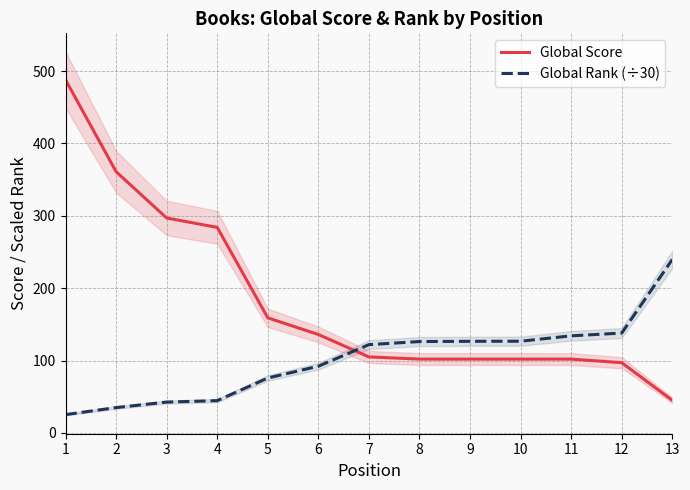

Is this an area chart (filled region under the line)?

No